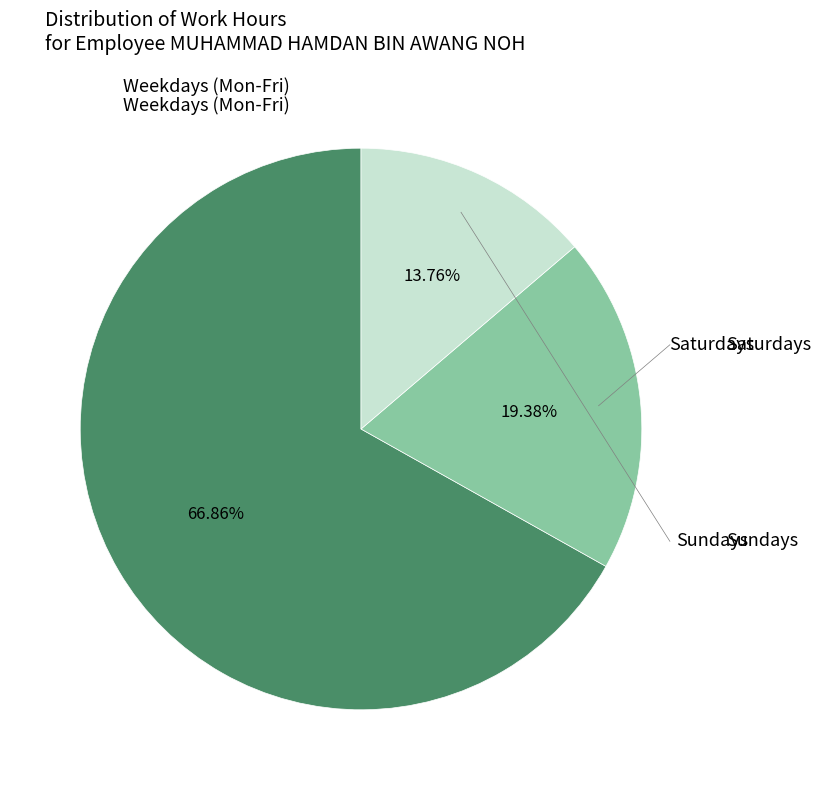

Is there a majority slice in this chart?

Yes